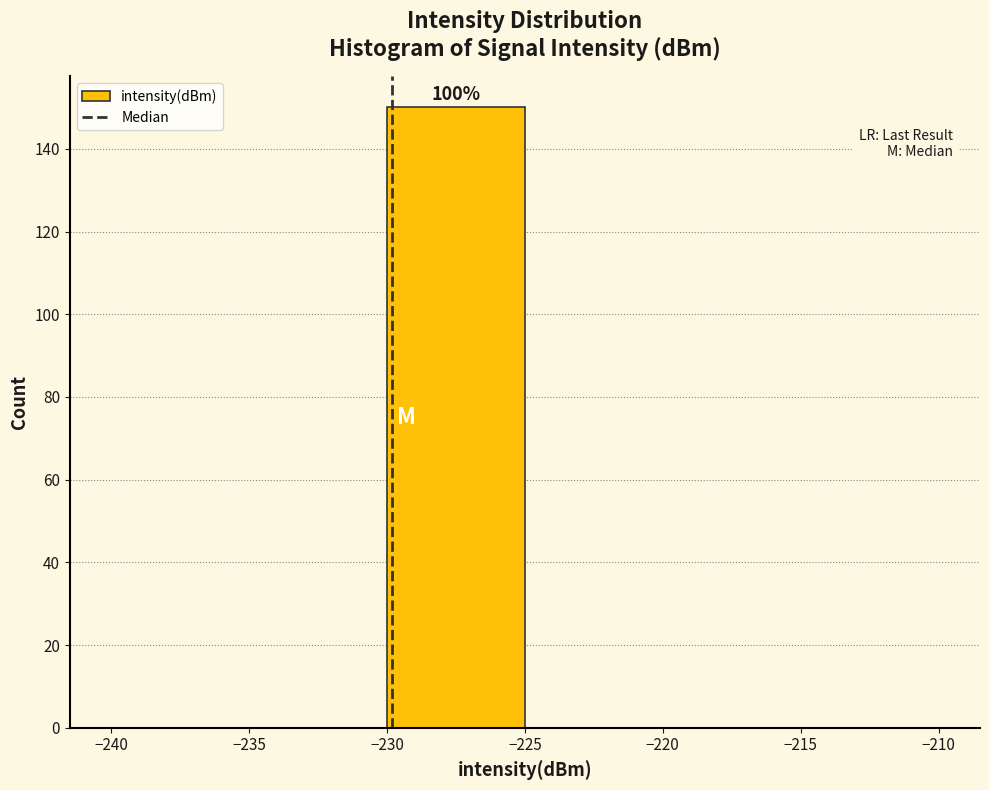

Which range on the x-axis has the tallest bar?

-230 to -225